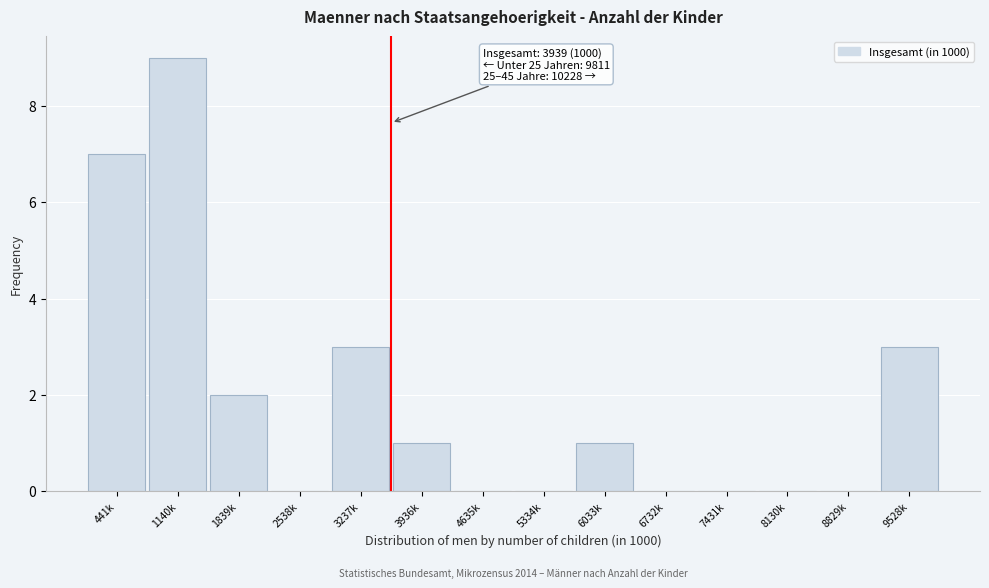

Reading left to right, extract all data points from this chart.

441k=7	1140k=9	1839k=2	2538k=0	3237k=3	3936k=1	4635k=0	5334k=0	6033k=1	6732k=0	7431k=0	8130k=0	8829k=0	9528k=3